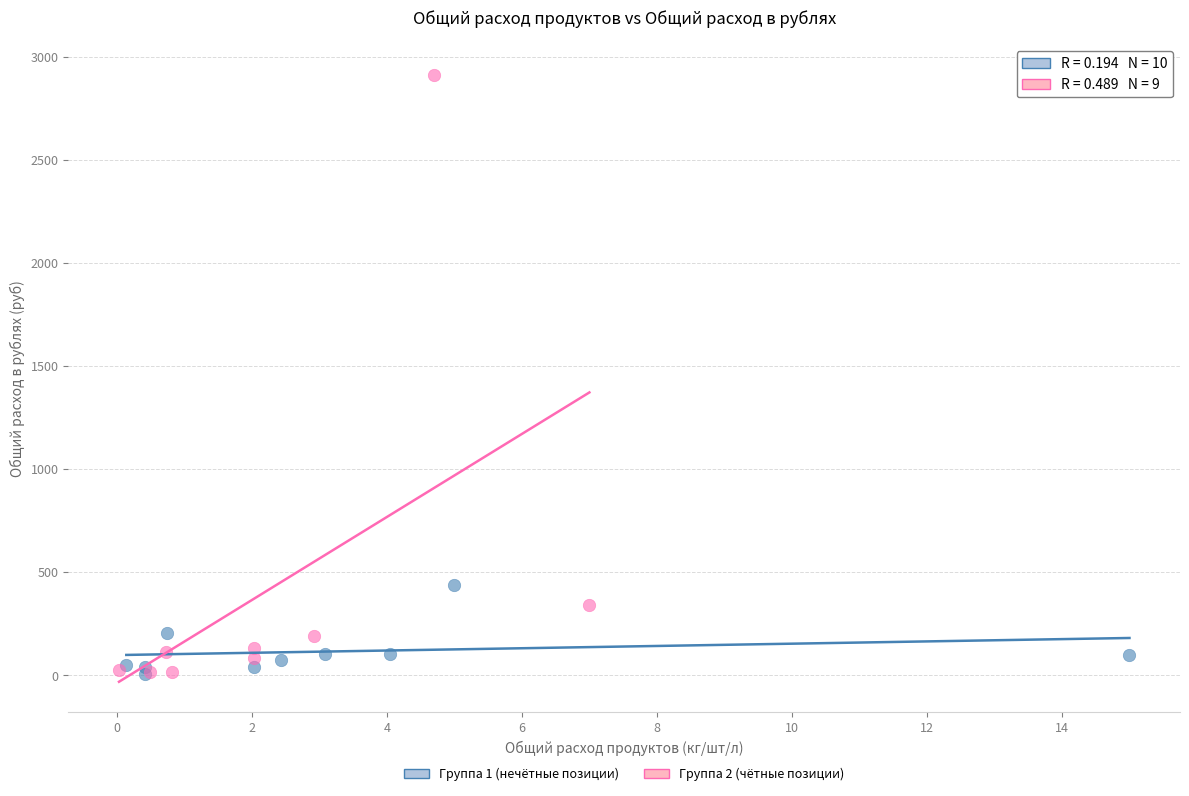

What are all the series names shown in the legend?

Группа 1 (нечётные позиции), Группа 2 (чётные позиции)